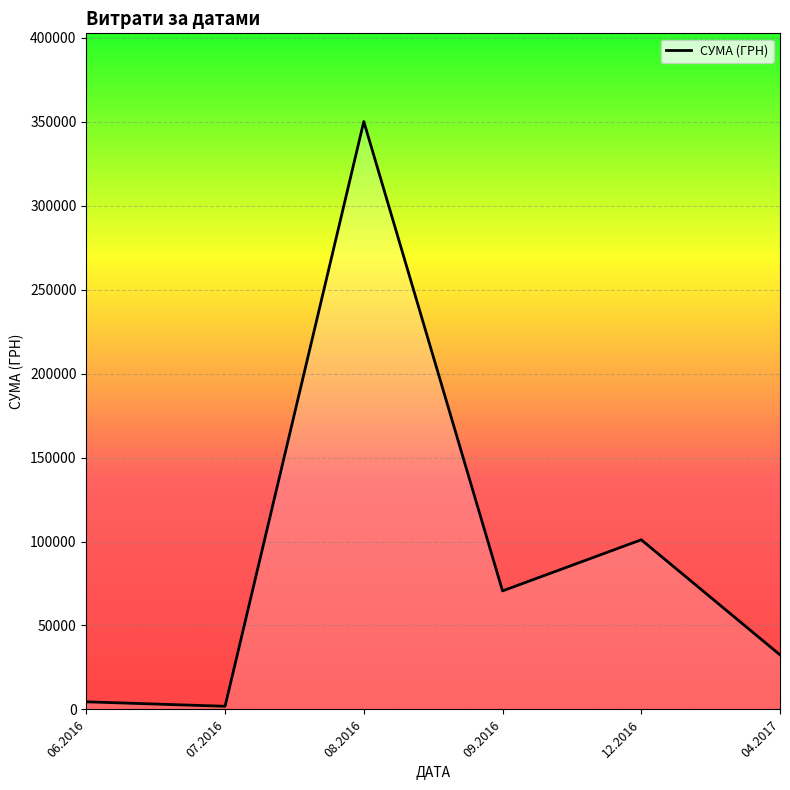

Count the number of values greater than 70596.

3